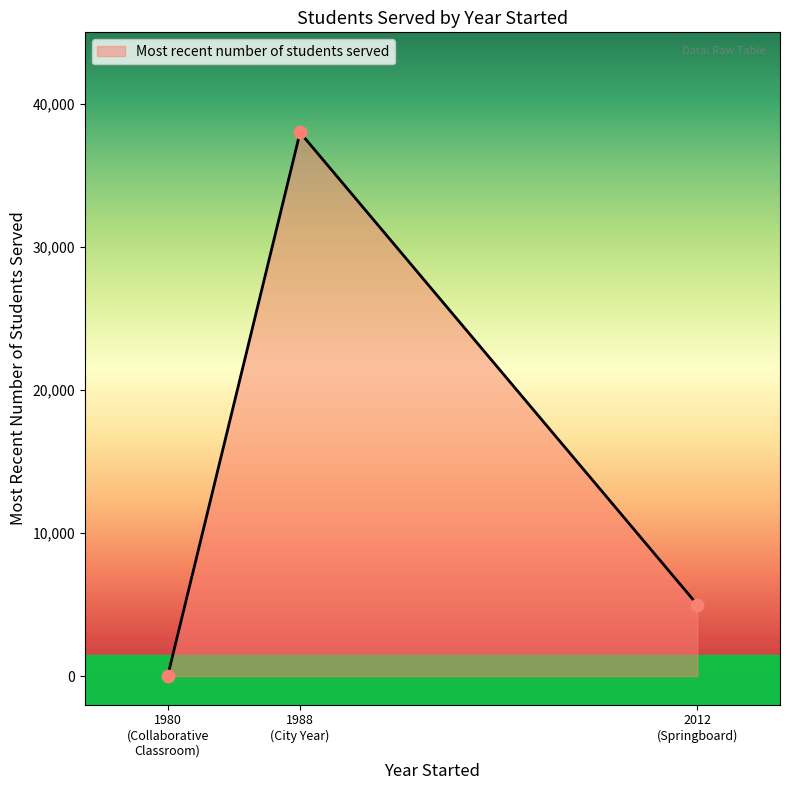

What is the change in value from 1988 (City Year) to 2012 (Springboard)?

-33000